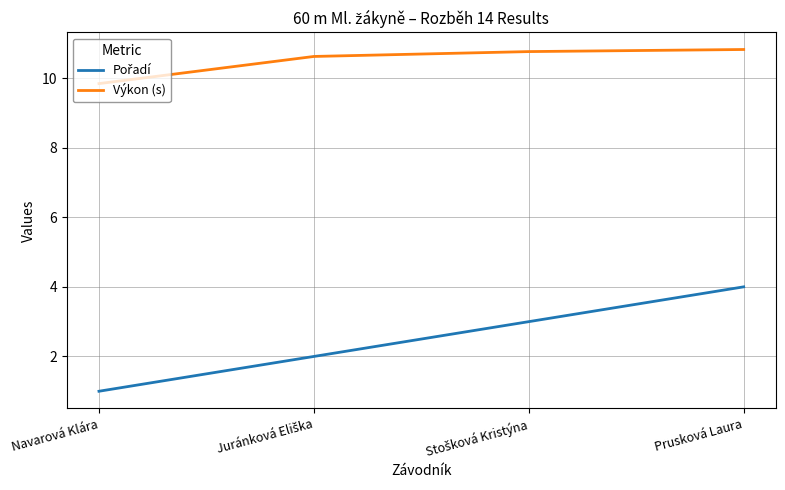

What is the maximum value shown in the chart?

10.8